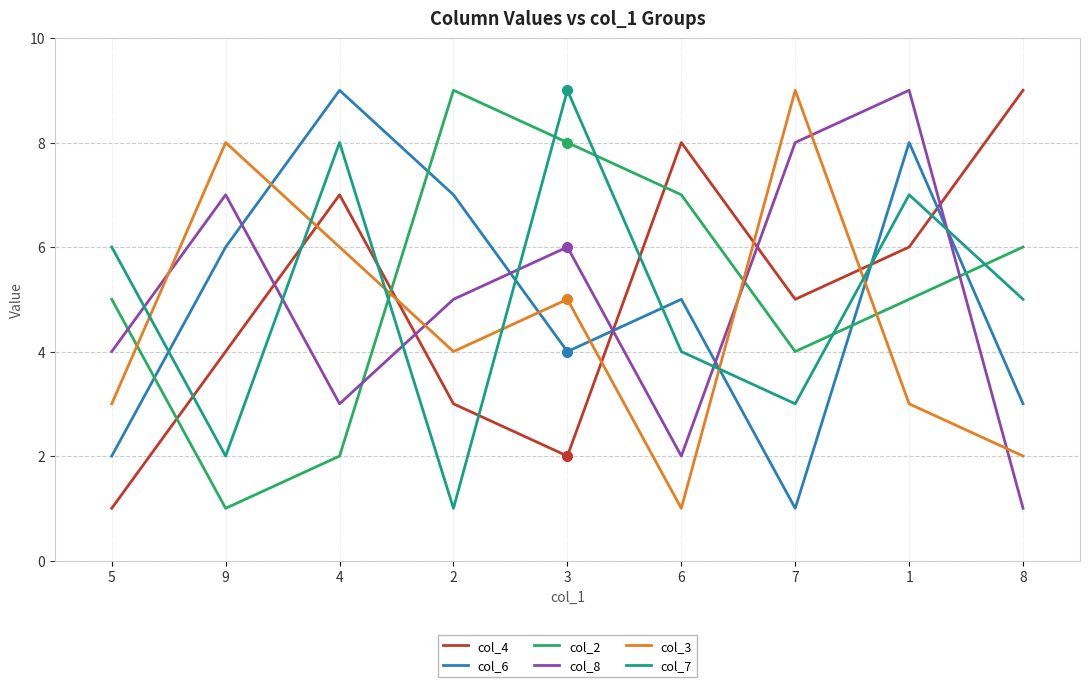

What position from the left is 9?

2